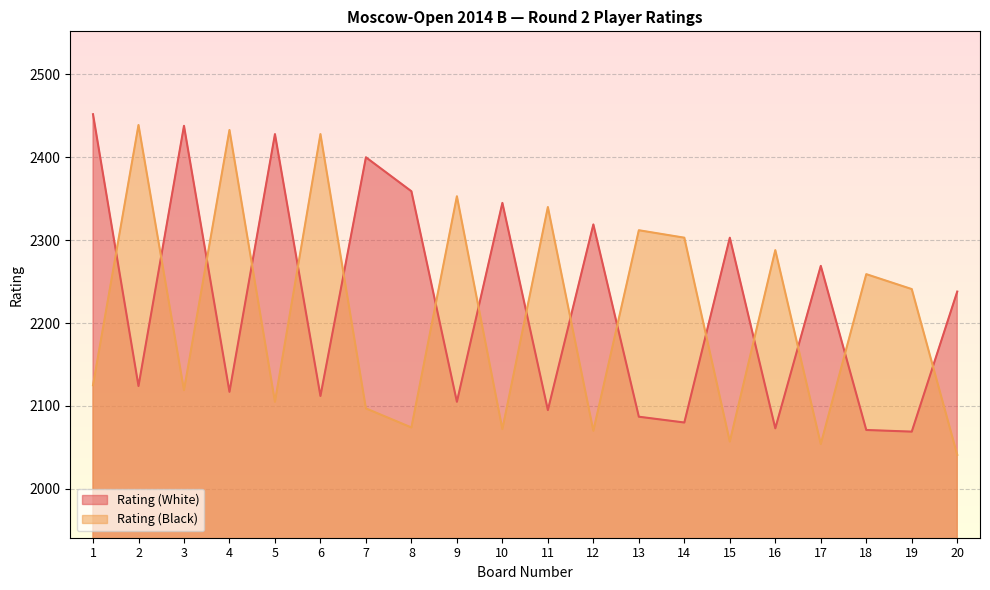

At which label does Rating (Black) reach its peak?

2